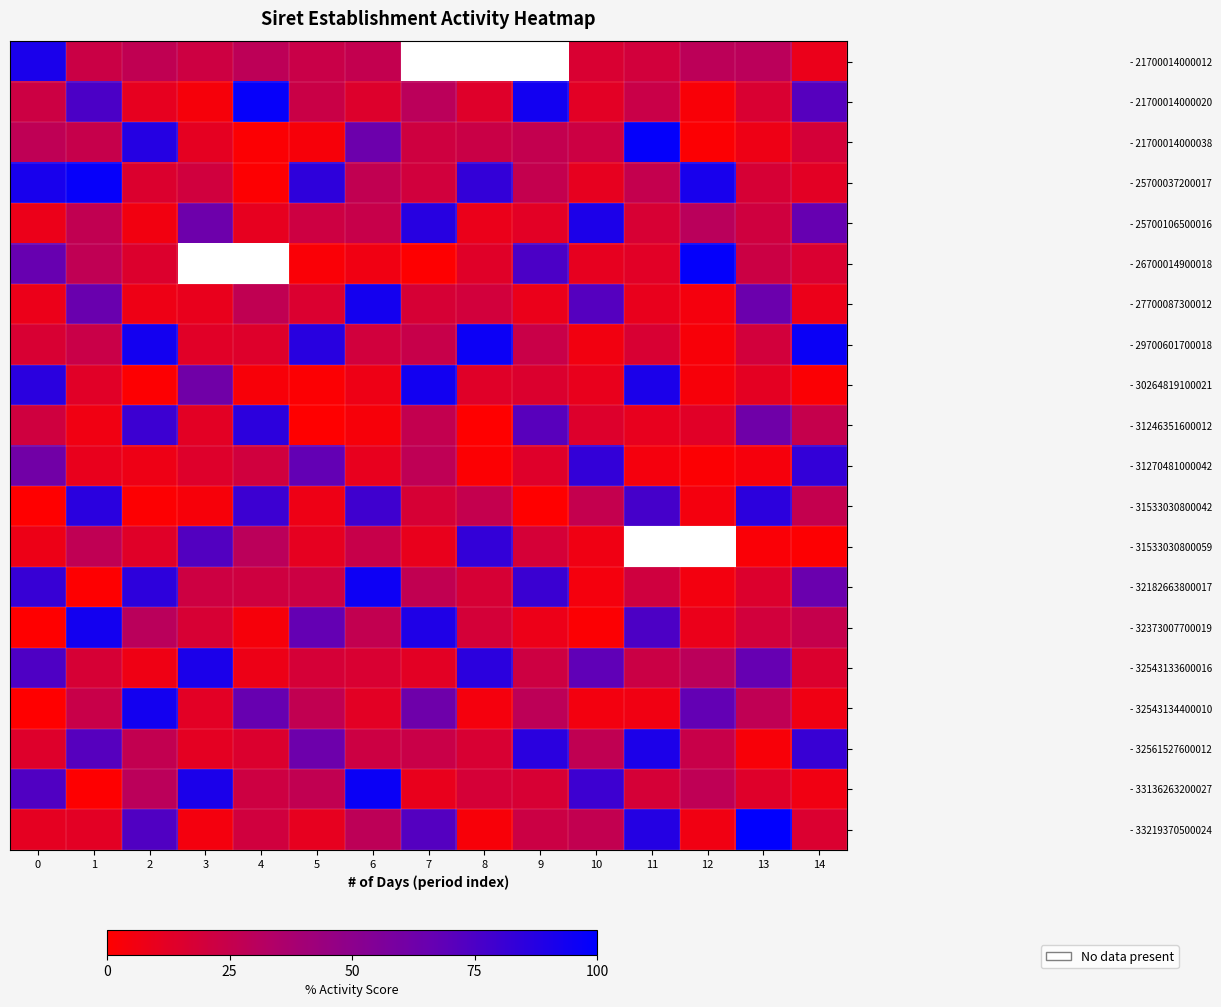

What is the sum of the - 29700601700018 values at 12 and 6?

23.3